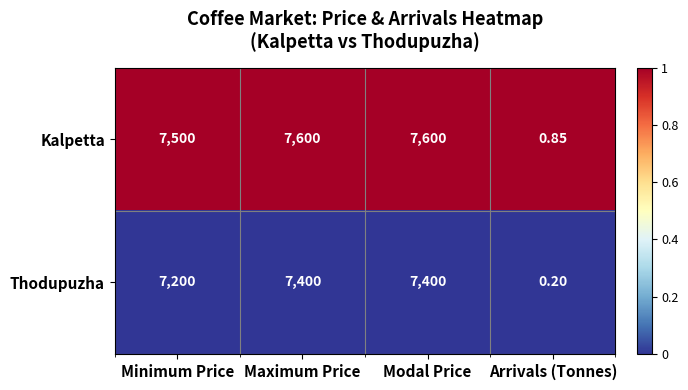

Between Modal Price and Arrivals (Tonnes), which series saw the biggest shift?

Kalpetta